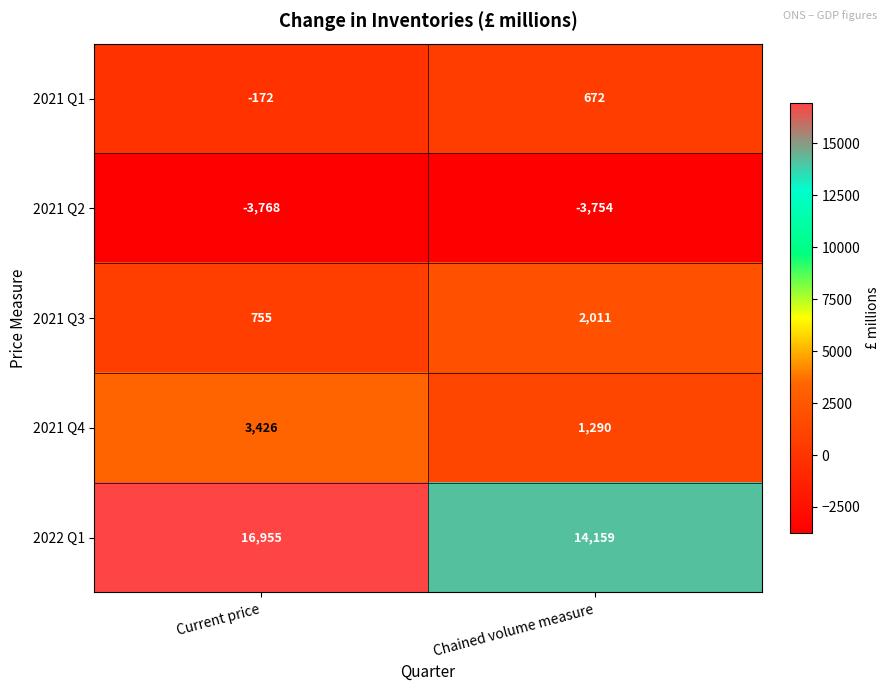

Count the number of data series in this chart.

5